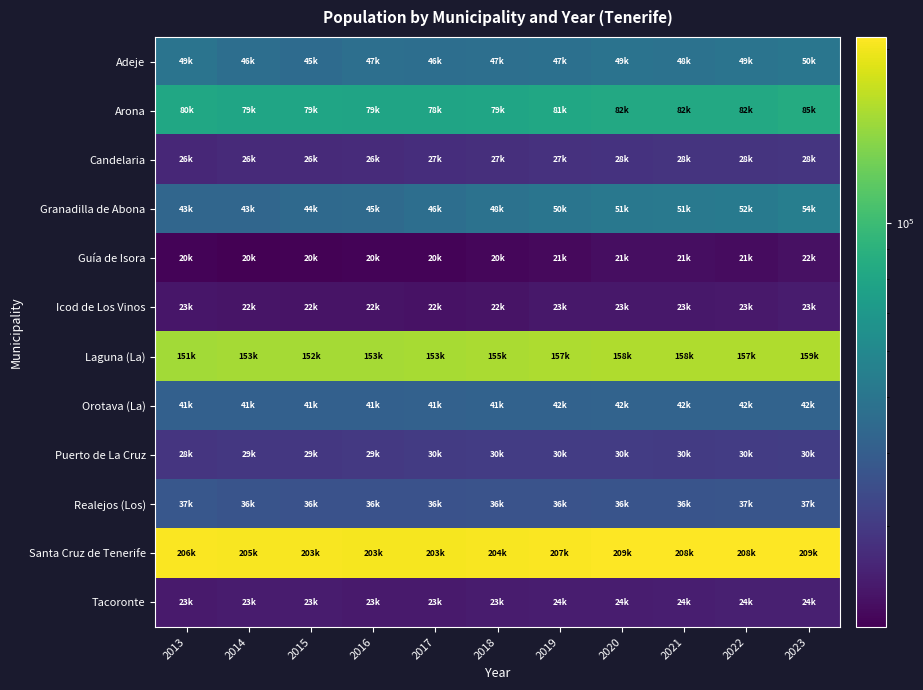

At which category is the sum across all series the highest?

2023